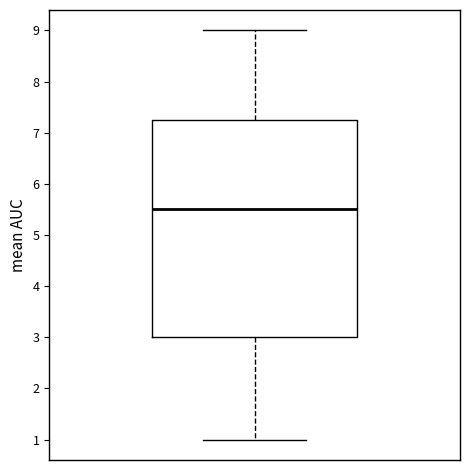

Where is the upper edge of the box on the y-axis? The values are not printed on the chart, so give them approximately, as read against the axis.

7.3